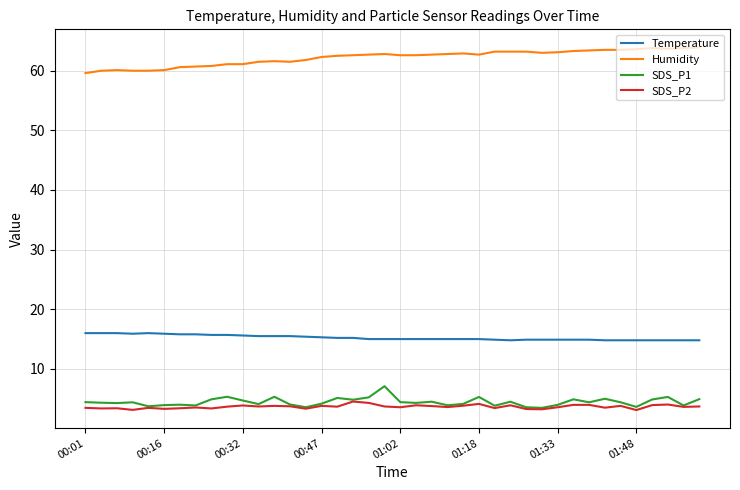

What is the maximum value for Humidity?

63.9